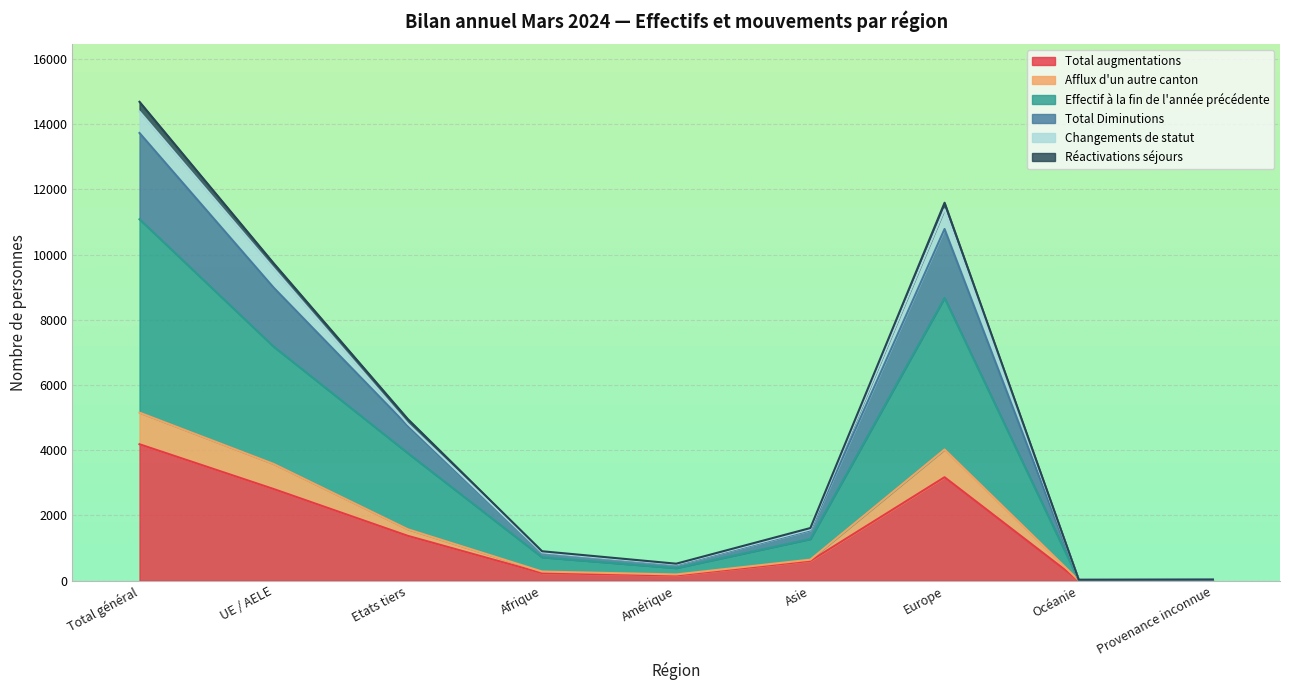

What is the average value of the Total augmentations series?

1394.0